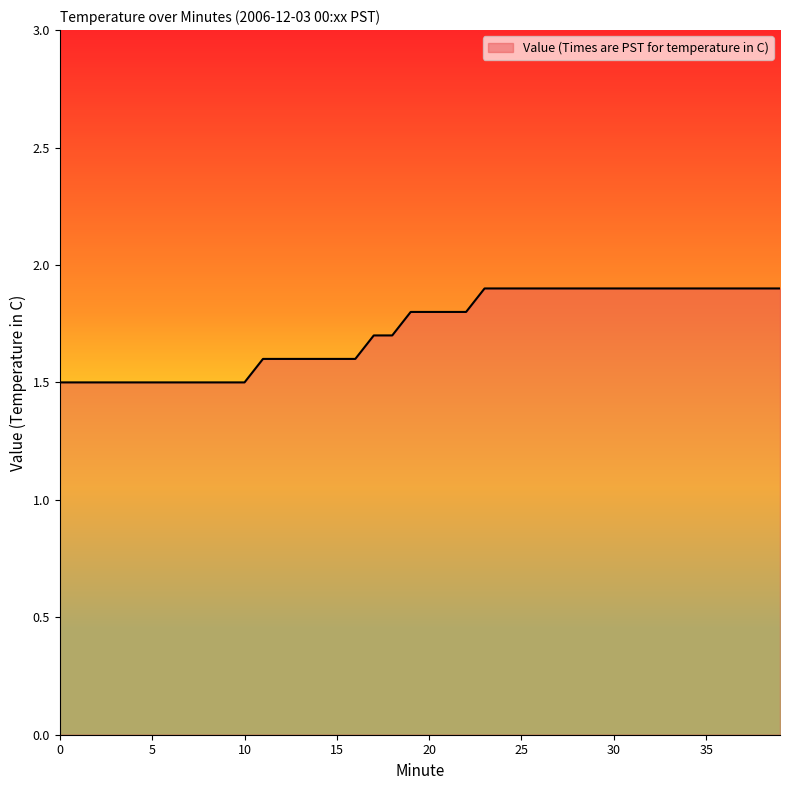

What is the smallest value displayed?

1.5